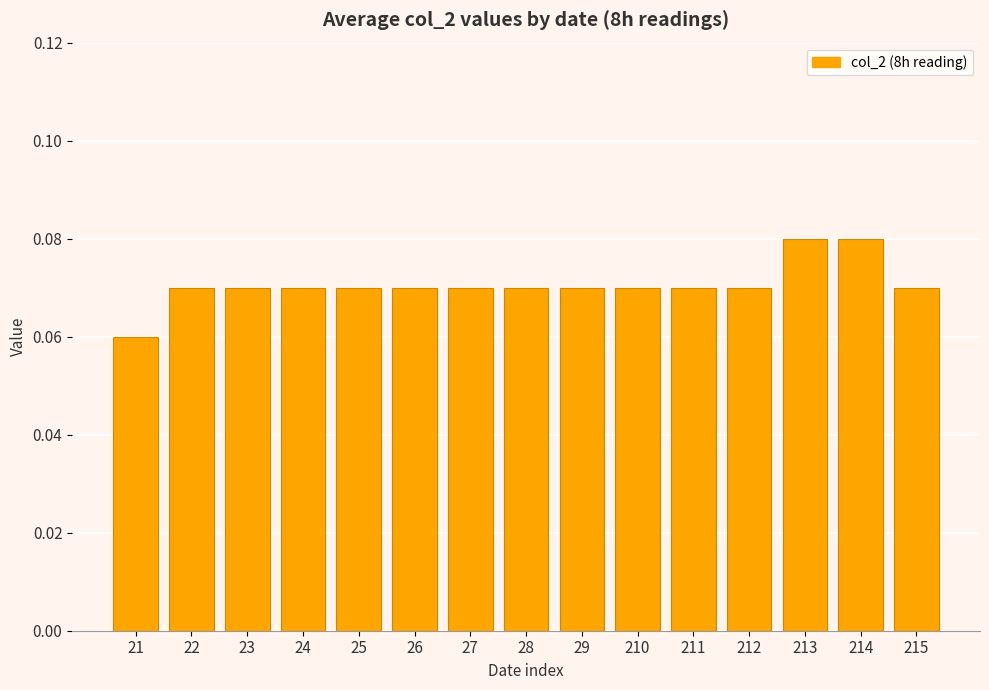

How many categories are shown in the chart?

15